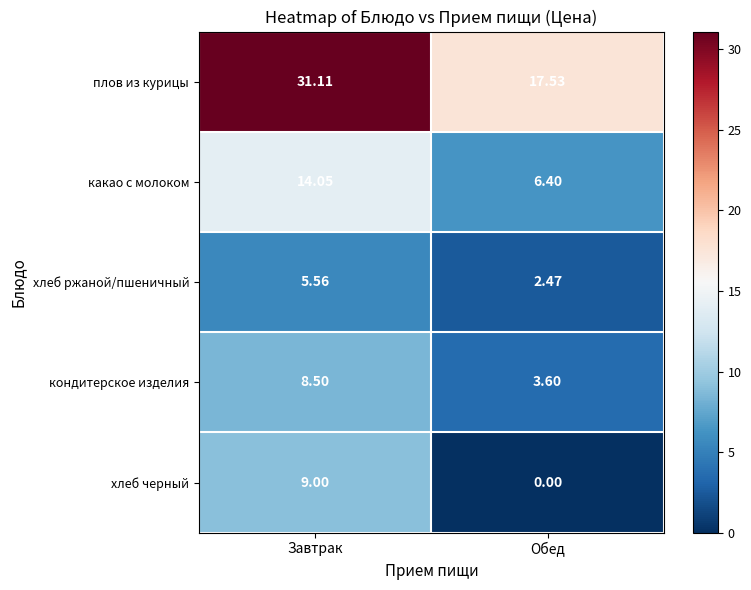

Which series changed the most between Завтрак and Обед?

плов из курицы